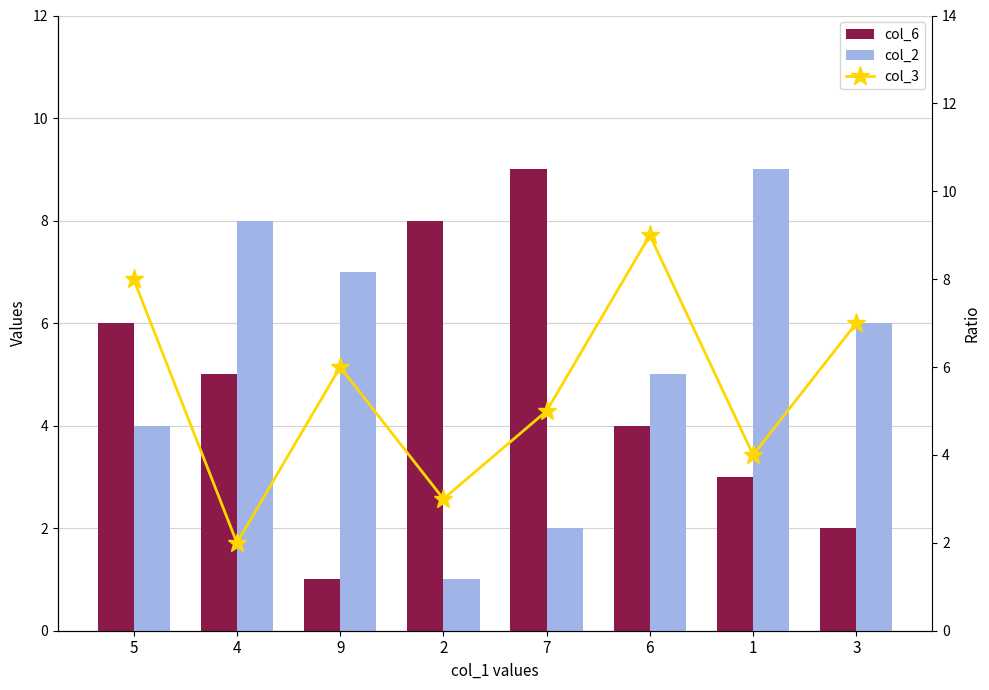

True or false: col_3 has a value of 6 at 9.

True